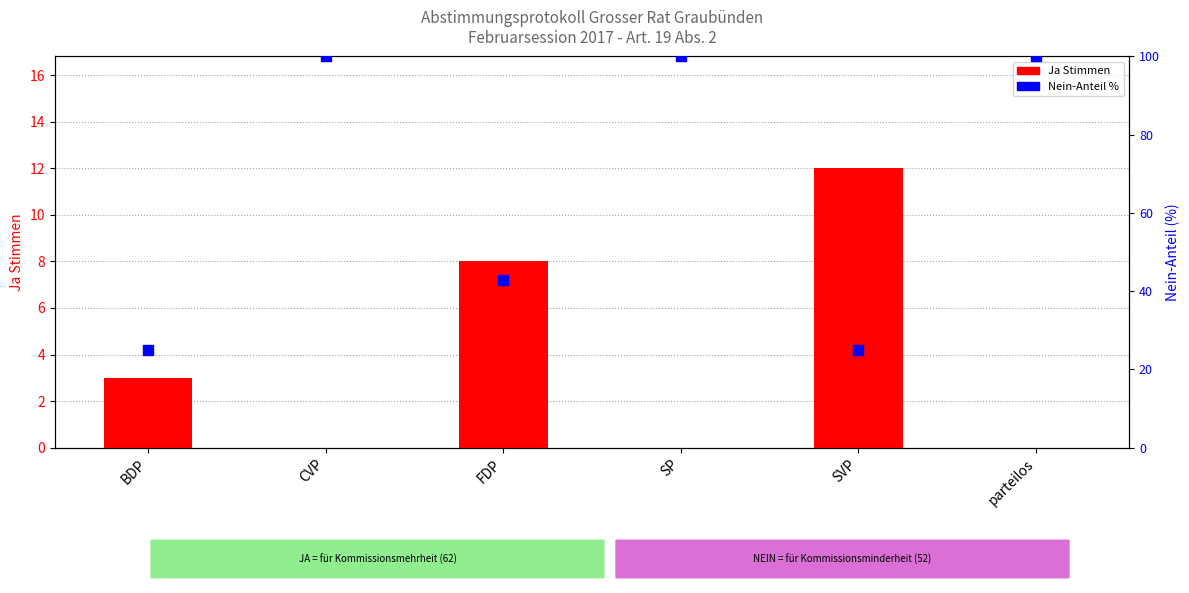

What are all the series names shown in the legend?

Ja Stimmen, Nein-Anteil %